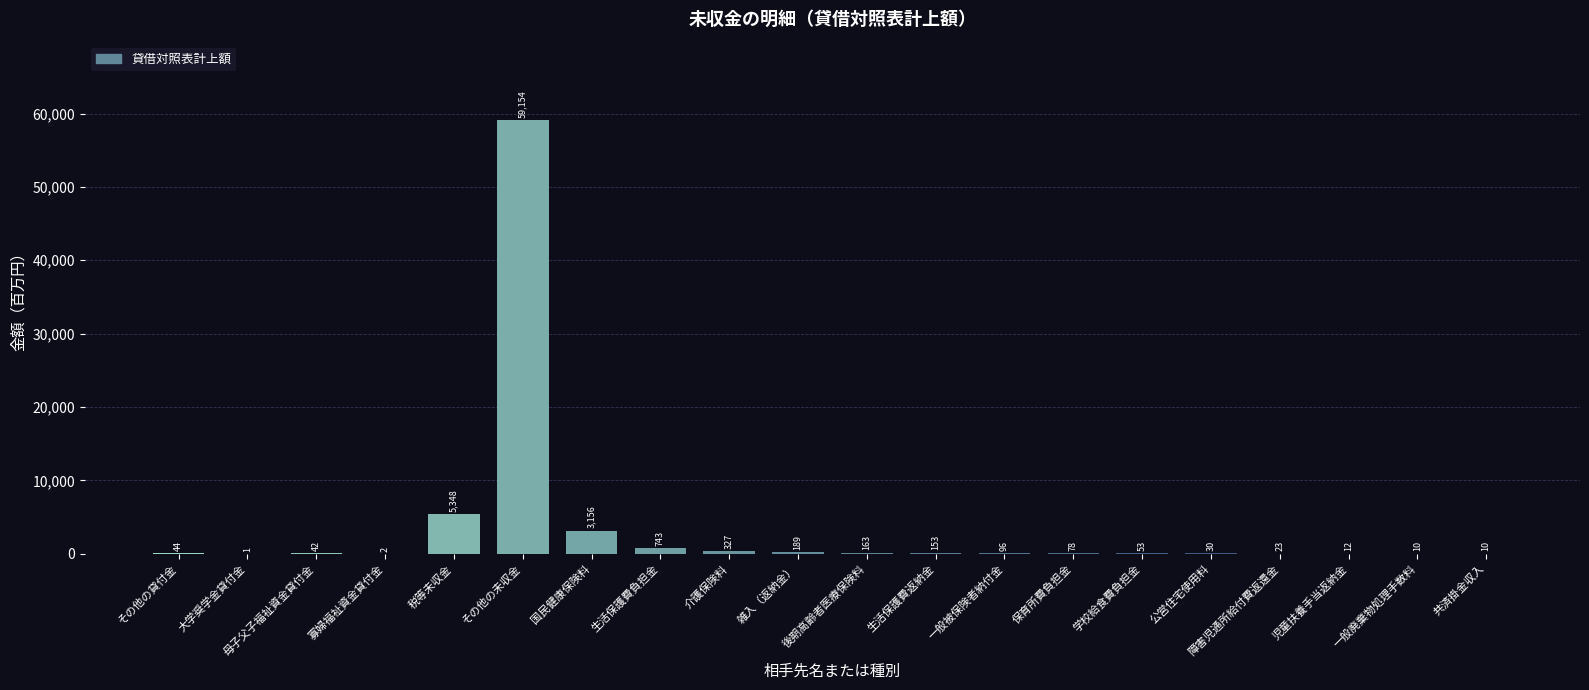

What is the ratio of the value at 共済掛金収入 to the value at 一般廃棄物処理手数料?

1.0